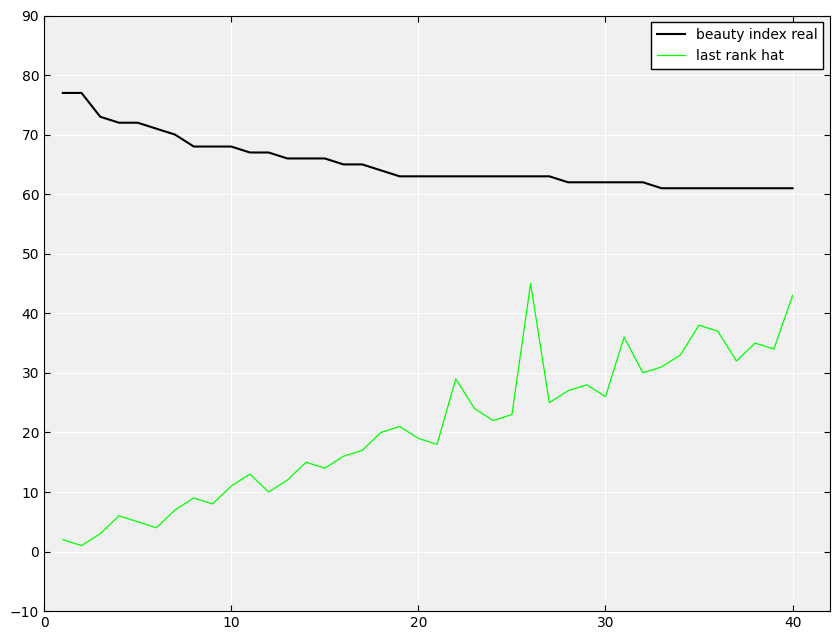

Which series has the widest spread of values?

last rank hat